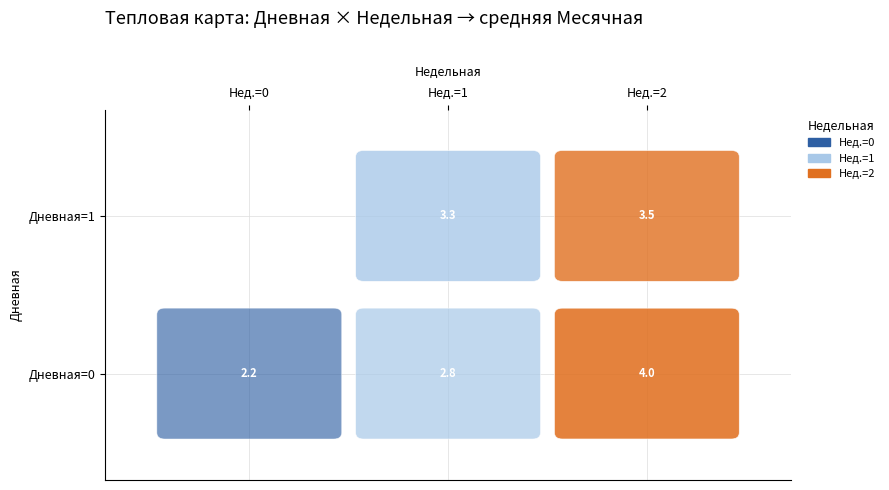

At which category is the sum across all series the highest?

2